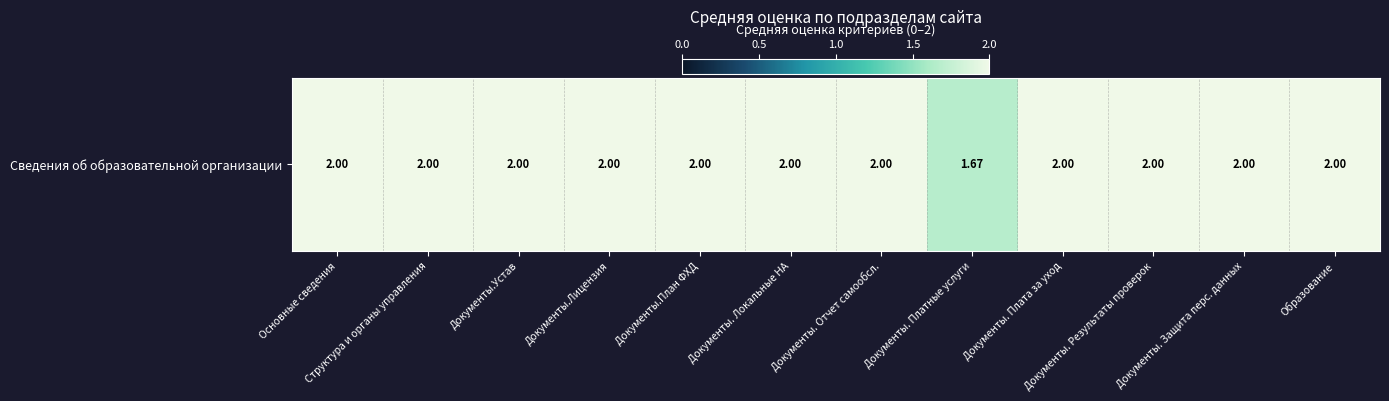

Rank the categories by value from highest to lowest.

Основные сведения, Структура и органы управления, Документы.Устав, Документы.Лицензия, Документы.План ФХД, Документы. Локальные НА, Документы. Отчет самообсл., Документы. Плата за уход, Документы. Результаты проверок, Документы. Защита перс. данных, Образование, Документы. Платные услуги